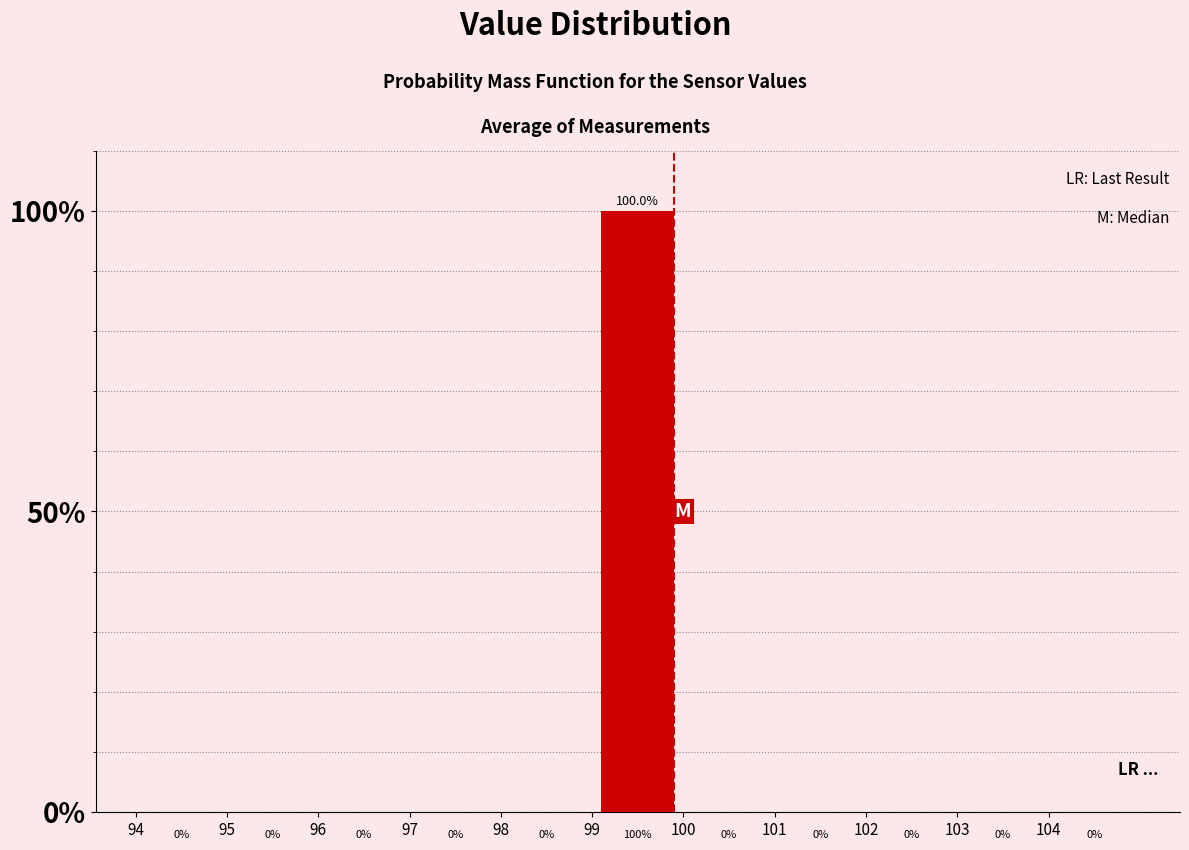

What is the height of the bar covering 99 to 100 on the x-axis?

100.0